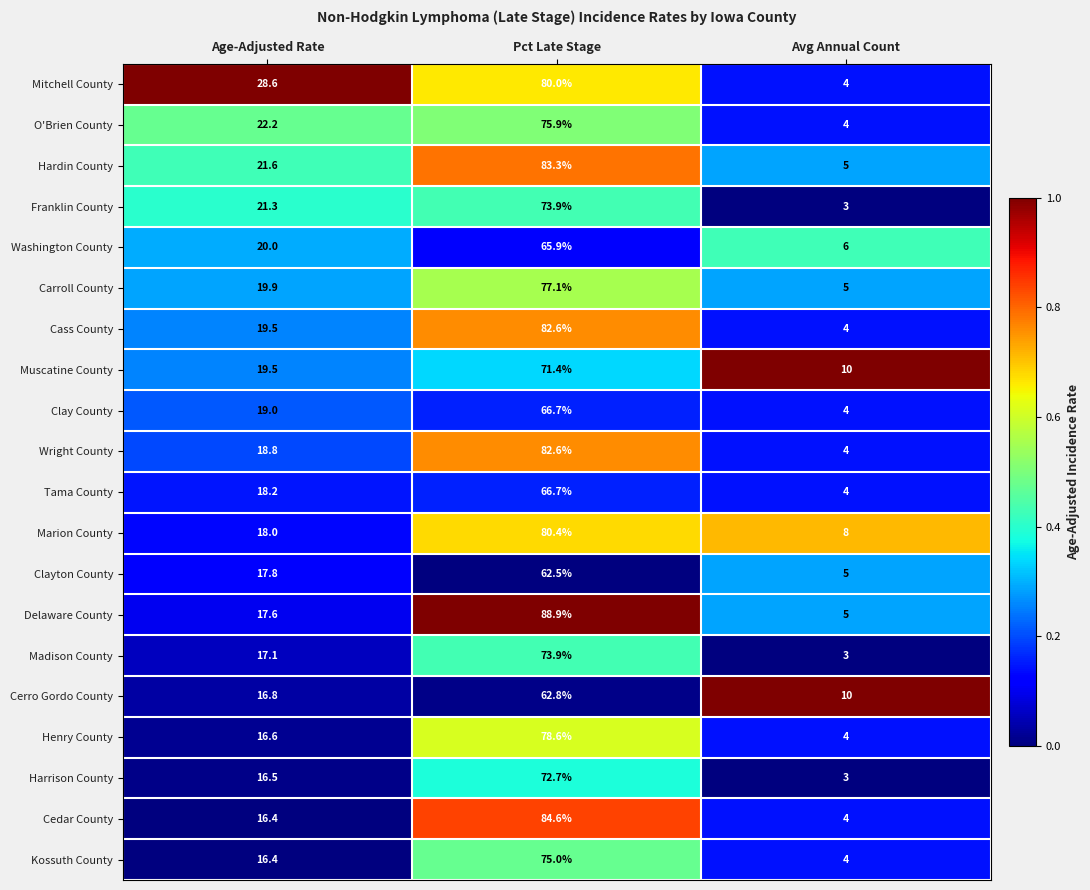

What value does the Mitchell County series have at Avg Annual Count?

4.0